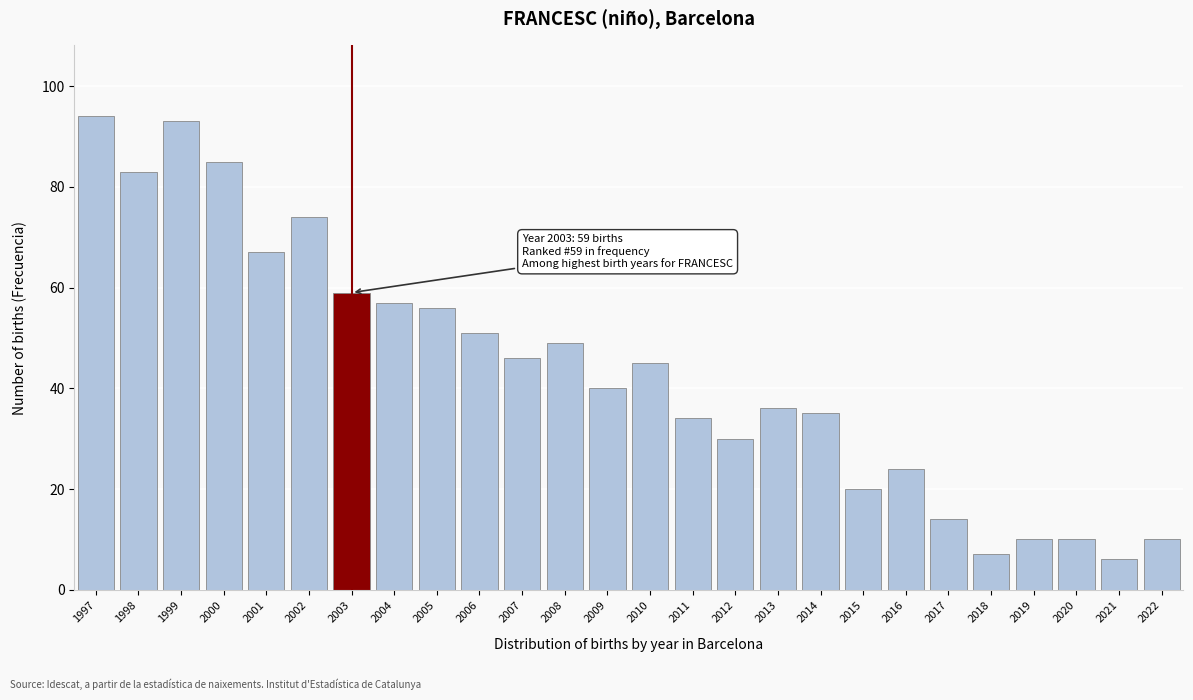

Reading left to right, extract all data points from this chart.

1997=94	1998=83	1999=93	2000=85	2001=67	2002=74	2003=59	2004=57	2005=56	2006=51	2007=46	2008=49	2009=40	2010=45	2011=34	2012=30	2013=36	2014=35	2015=20	2016=24	2017=14	2018=7	2019=10	2020=10	2021=6	2022=10